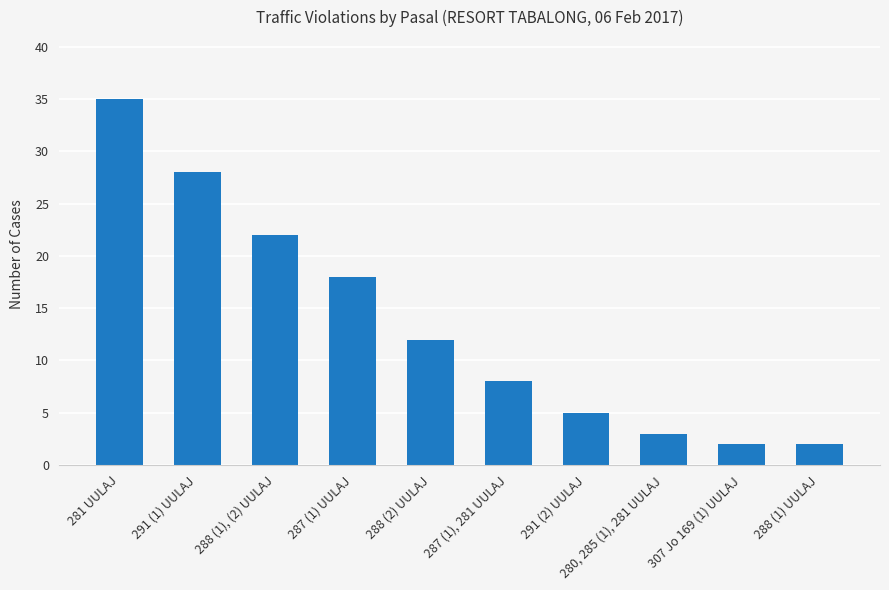

What position from the left is 287 (1), 281 UULAJ?

6